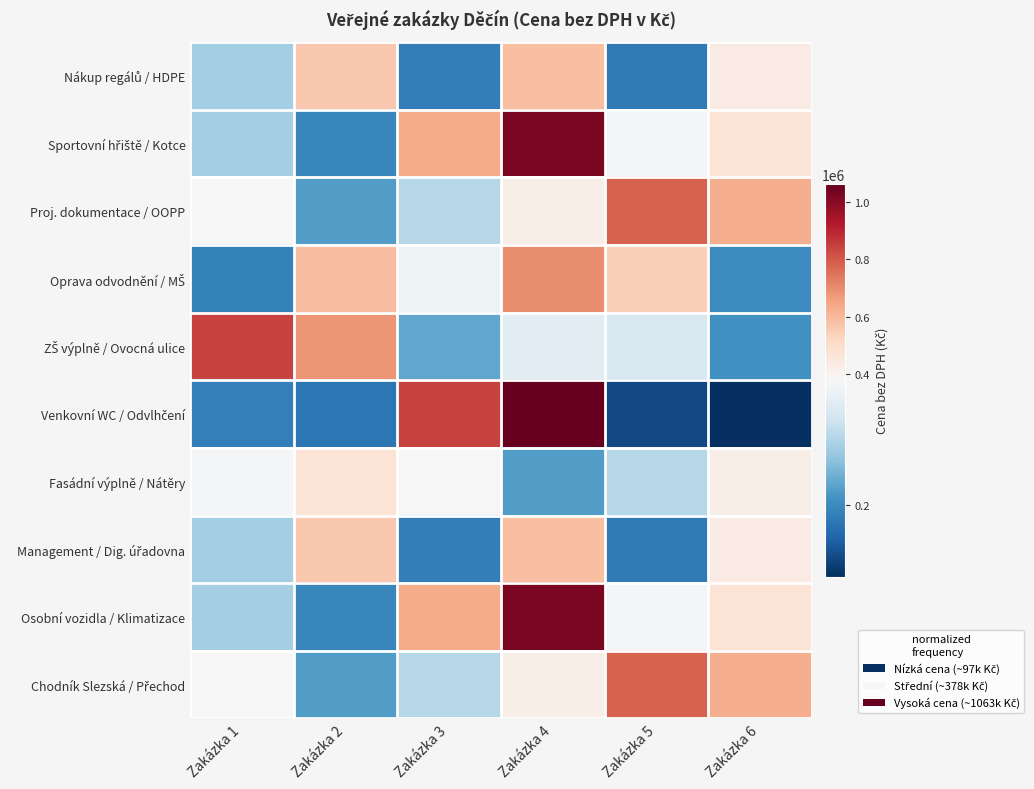

How many data points does each series have?

6